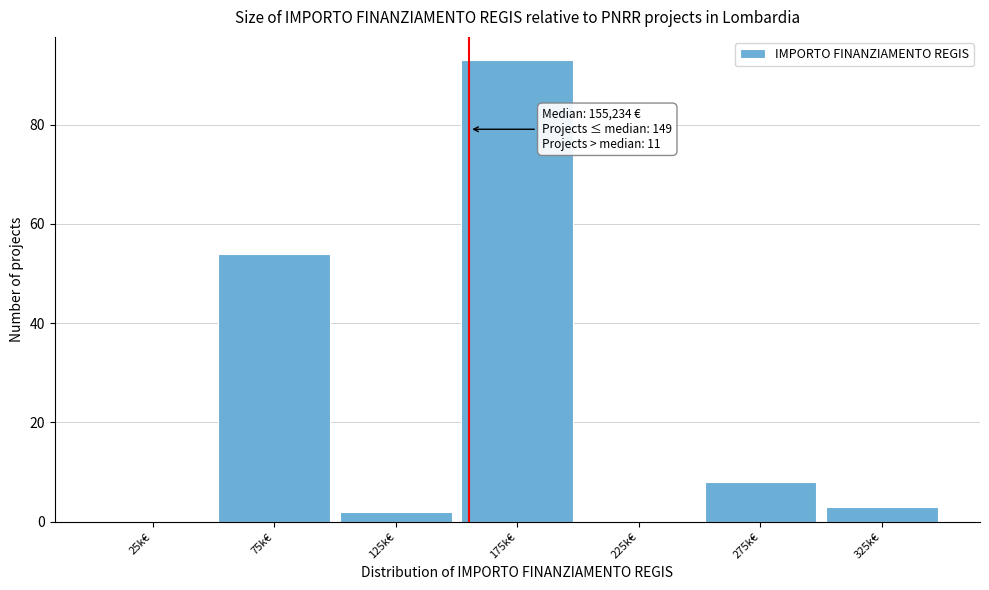

Reading left to right, what are all the values shown in this chart?

25k€=0	75k€=54	125k€=2	175k€=93	225k€=0	275k€=8	325k€=3